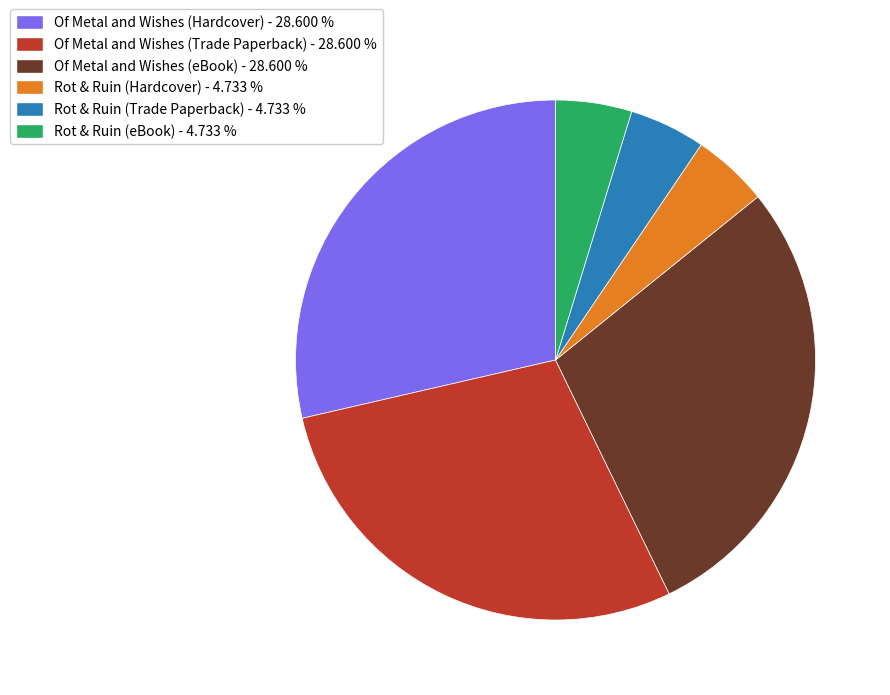

Is there any slice that represents more than half of the pie?

No